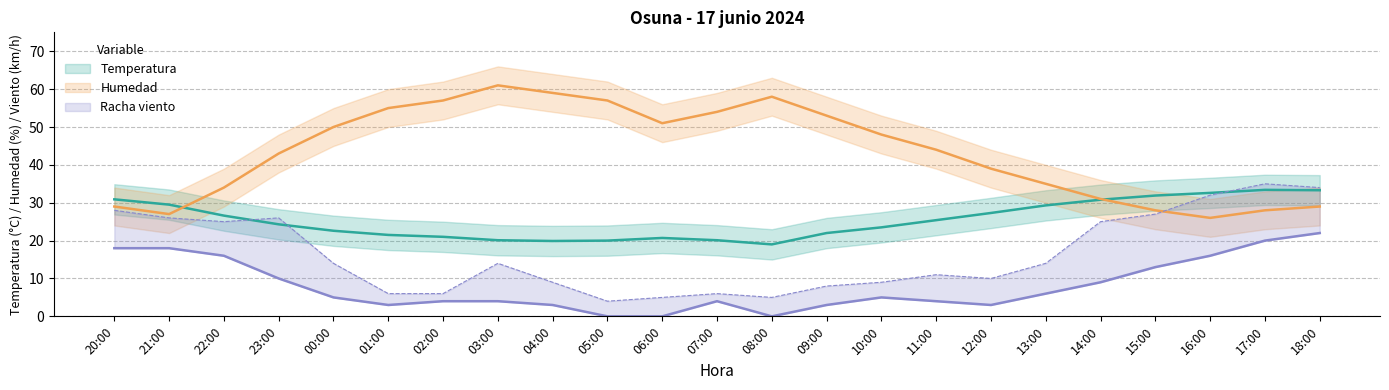

Reading right to left, list all the values displayed in this chart.

Temperatura: 18:00=33.3	17:00=33.4	16:00=32.6	15:00=31.9	14:00=30.8	13:00=29.3	12:00=27.3	11:00=25.4	10:00=23.5	09:00=22.0	08:00=19.0	07:00=20.1	06:00=20.7	05:00=20.0	04:00=19.9	03:00=20.1	02:00=21.0	01:00=21.5	00:00=22.6	23:00=24.3	22:00=26.6	21:00=29.5	20:00=30.9
Humedad: 18:00=29.0	17:00=28.0	16:00=26.0	15:00=28.0	14:00=31.0	13:00=35.0	12:00=39.0	11:00=44.0	10:00=48.0	09:00=53.0	08:00=58.0	07:00=54.0	06:00=51.0	05:00=57.0	04:00=59.0	03:00=61.0	02:00=57.0	01:00=55.0	00:00=50.0	23:00=43.0	22:00=34.0	21:00=27.0	20:00=29.0
Velocidad viento: 18:00=22.0	17:00=20.0	16:00=16.0	15:00=13.0	14:00=9.0	13:00=6.0	12:00=3.0	11:00=4.0	10:00=5.0	09:00=3.0	08:00=0.0	07:00=4.0	06:00=0.0	05:00=0.0	04:00=3.0	03:00=4.0	02:00=4.0	01:00=3.0	00:00=5.0	23:00=10.0	22:00=16.0	21:00=18.0	20:00=18.0
Racha: 18:00=34.0	17:00=35.0	16:00=32.0	15:00=27.0	14:00=25.0	13:00=14.0	12:00=10.0	11:00=11.0	10:00=9.0	09:00=8.0	08:00=5.0	07:00=6.0	06:00=5.0	05:00=4.0	04:00=9.0	03:00=14.0	02:00=6.0	01:00=6.0	00:00=14.0	23:00=26.0	22:00=25.0	21:00=26.0	20:00=28.0